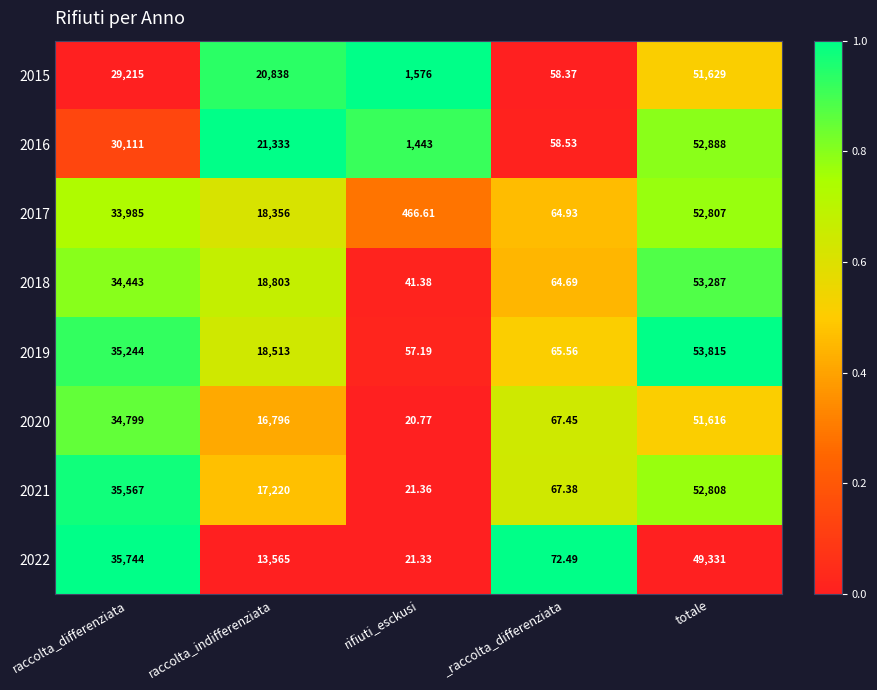

At which category is the sum across all series the highest?

totale